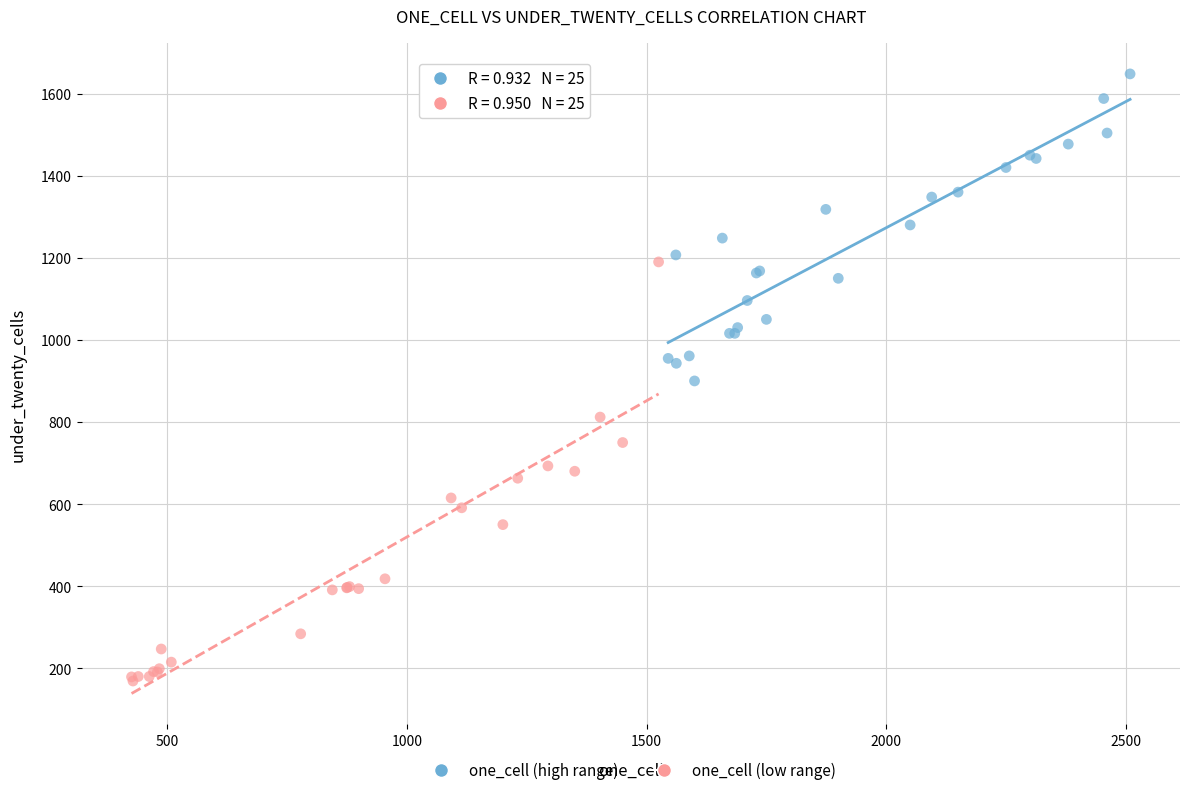

Which series reaches the minimum Y coordinate?

one_cell (low range)